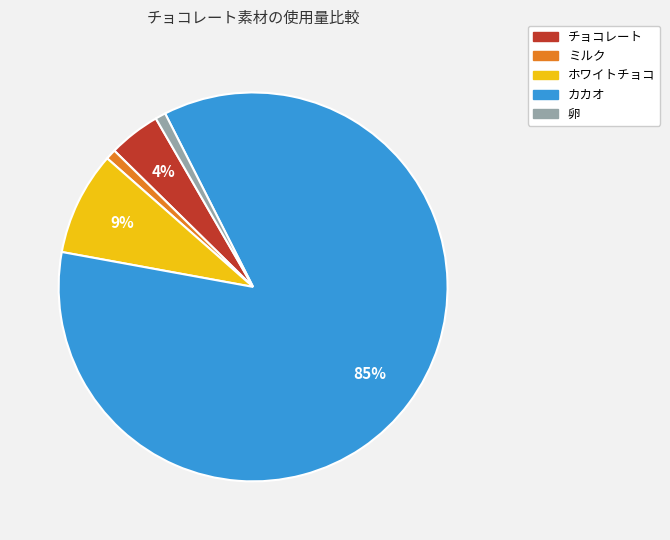

Do カカオ and チョコレート together represent more than half of the pie?

Yes